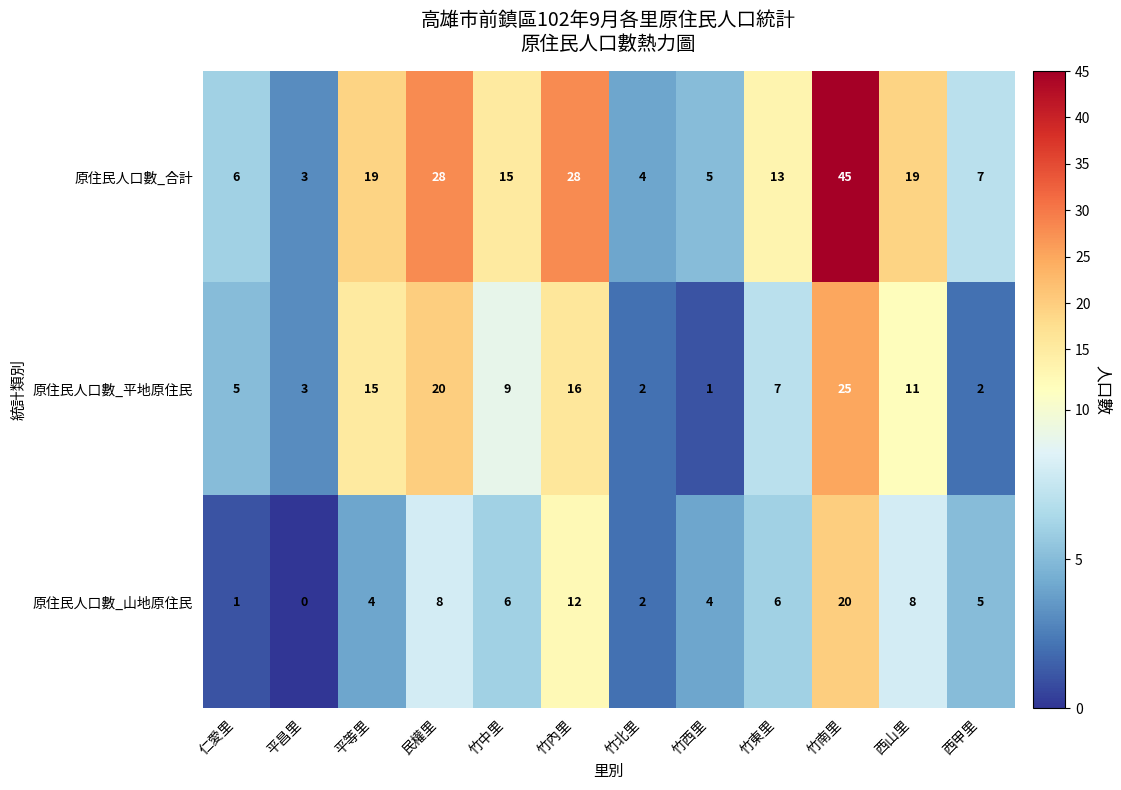

Where does the 原住民人口數_合計 series first go above 15?

平等里